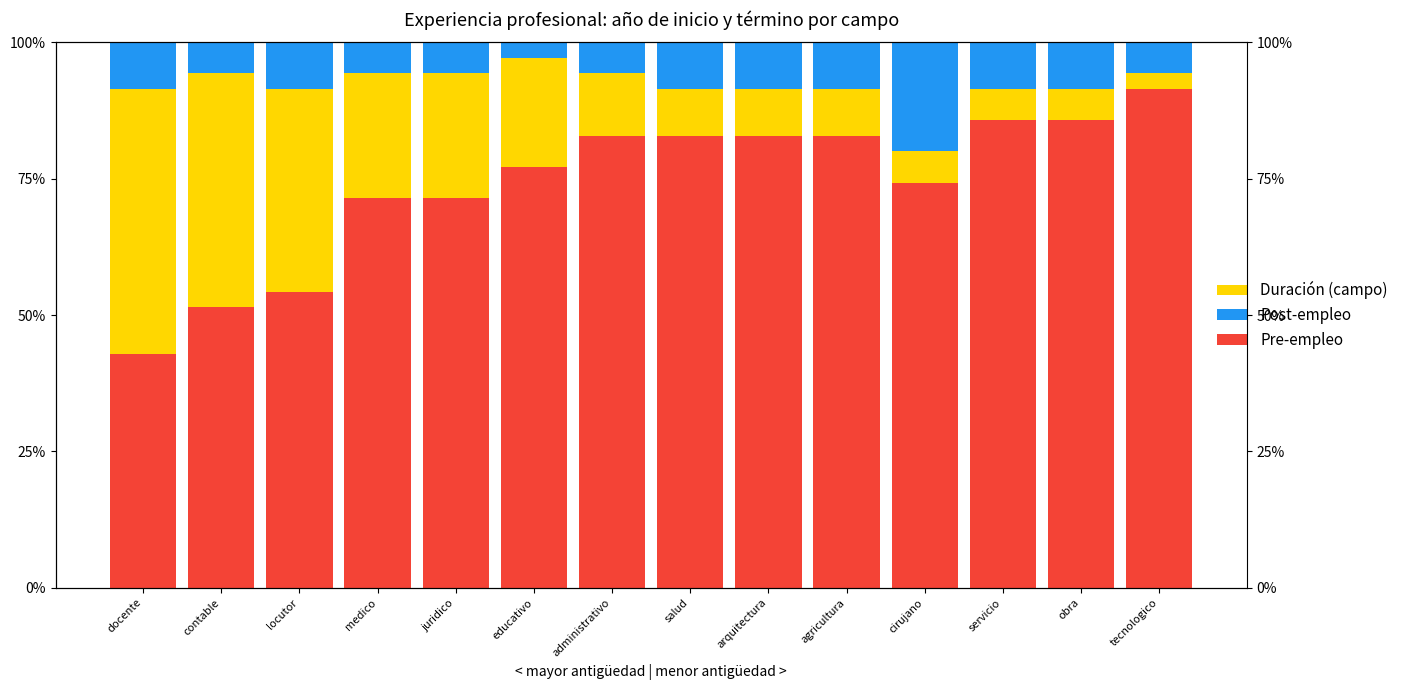

What is the lowest value of the Pre-empleo series?

42.9